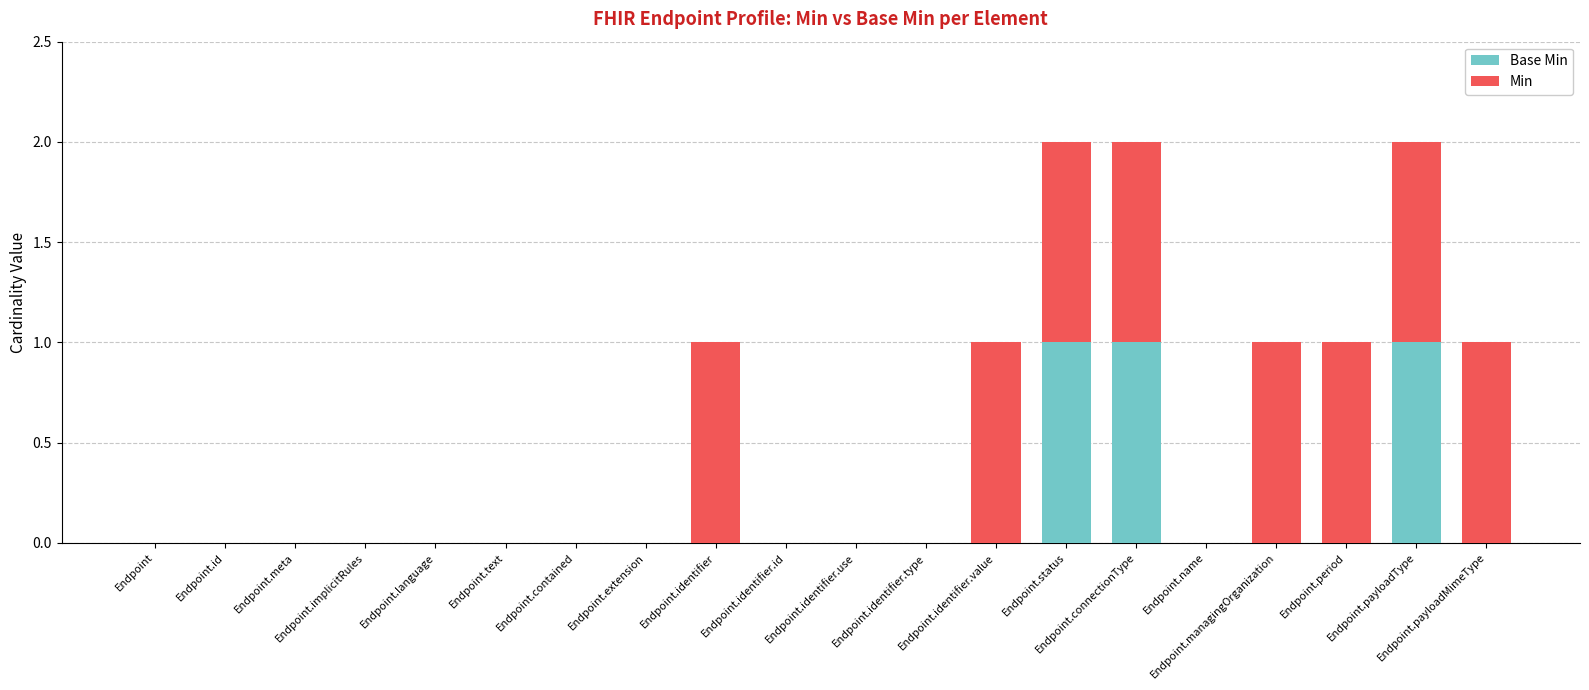

Rank the categories by Min value from highest to lowest.

Endpoint.identifier, Endpoint.identifier.value, Endpoint.status, Endpoint.connectionType, Endpoint.managingOrganization, Endpoint.period, Endpoint.payloadType, Endpoint.payloadMimeType, Endpoint, Endpoint.id, Endpoint.meta, Endpoint.implicitRules, Endpoint.language, Endpoint.text, Endpoint.contained, Endpoint.extension, Endpoint.identifier.id, Endpoint.identifier.use, Endpoint.identifier.type, Endpoint.name